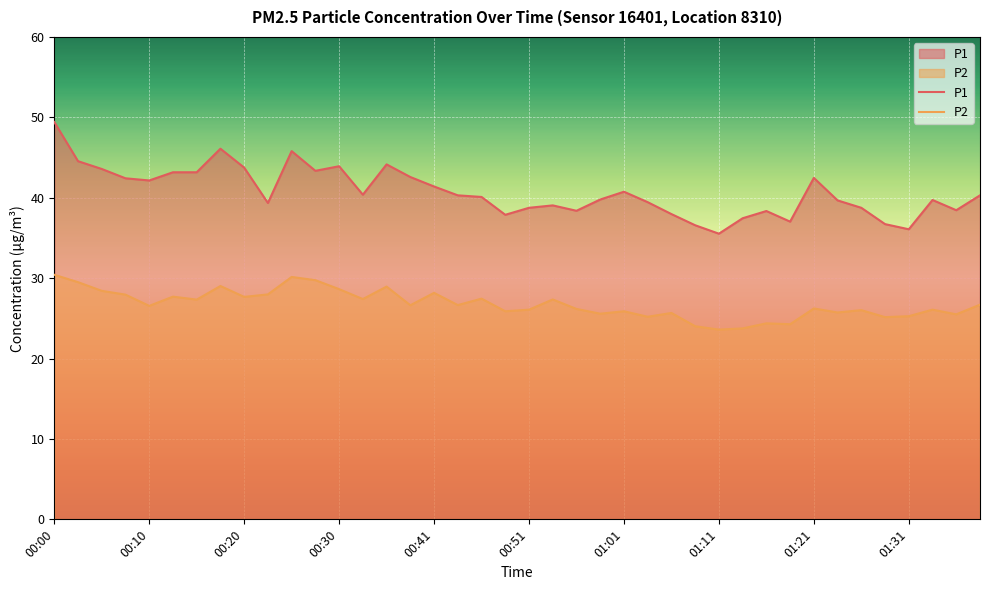

Which series has the widest spread of values?

P1